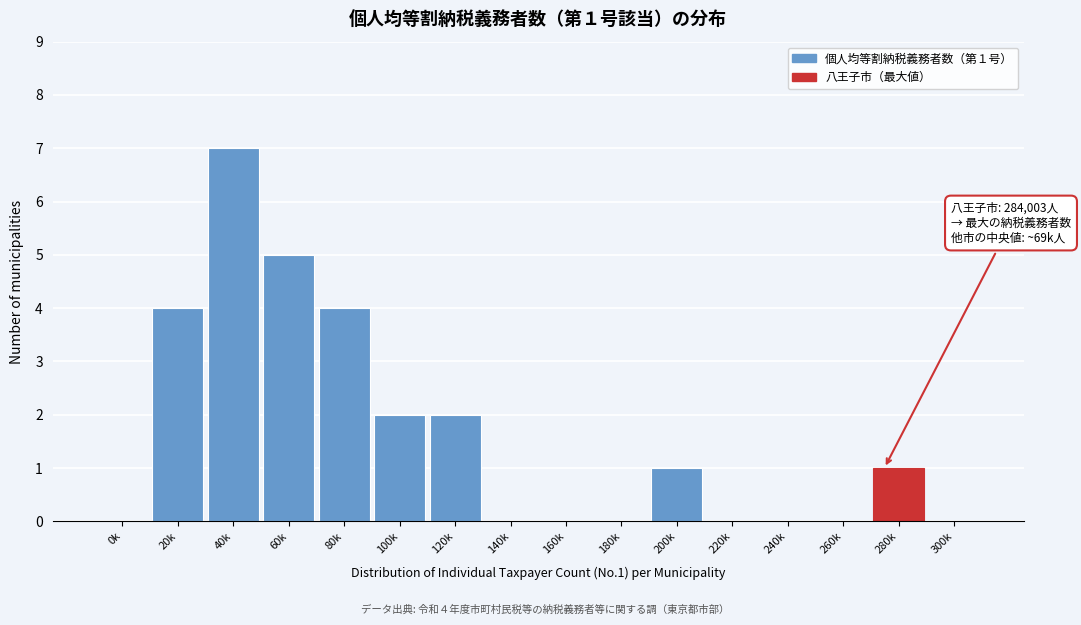

Reading left to right, transcribe all the data shown in this chart.

0k=0	20k=4	40k=7	60k=5	80k=4	100k=2	120k=2	140k=0	160k=0	180k=0	200k=1	220k=0	240k=0	260k=0	280k=1	300k=0